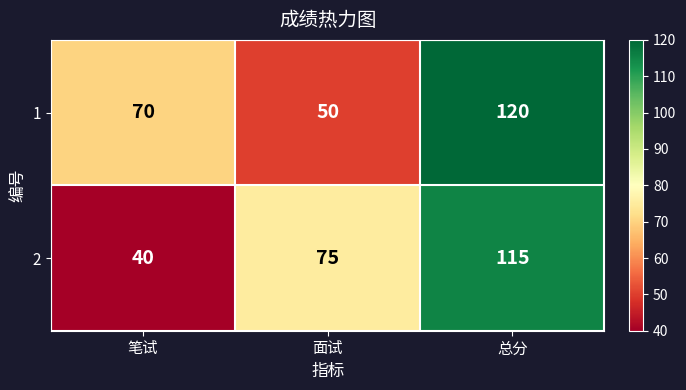

Rank the series at 面试 from lowest to highest value.

1, 2